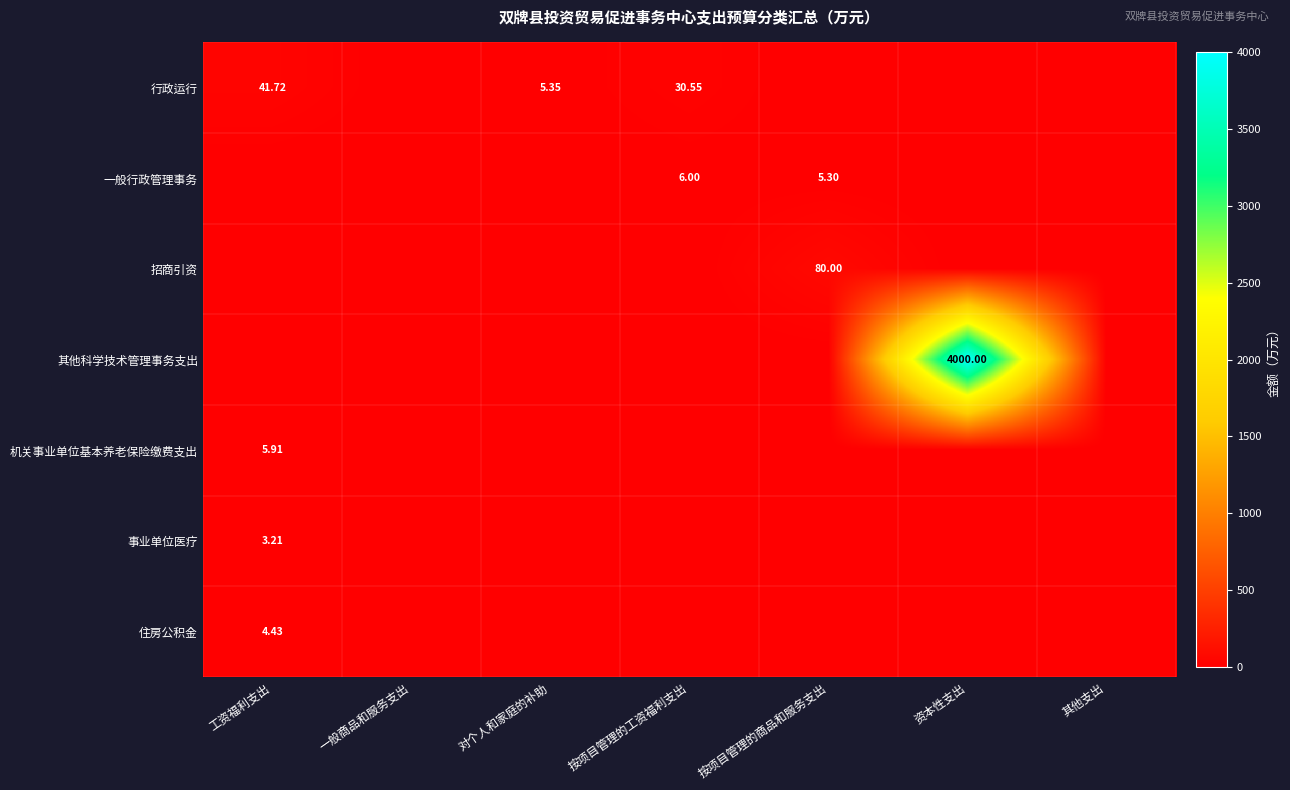

At which category does the chart reach its minimum across all series?

一般商品和服务支出